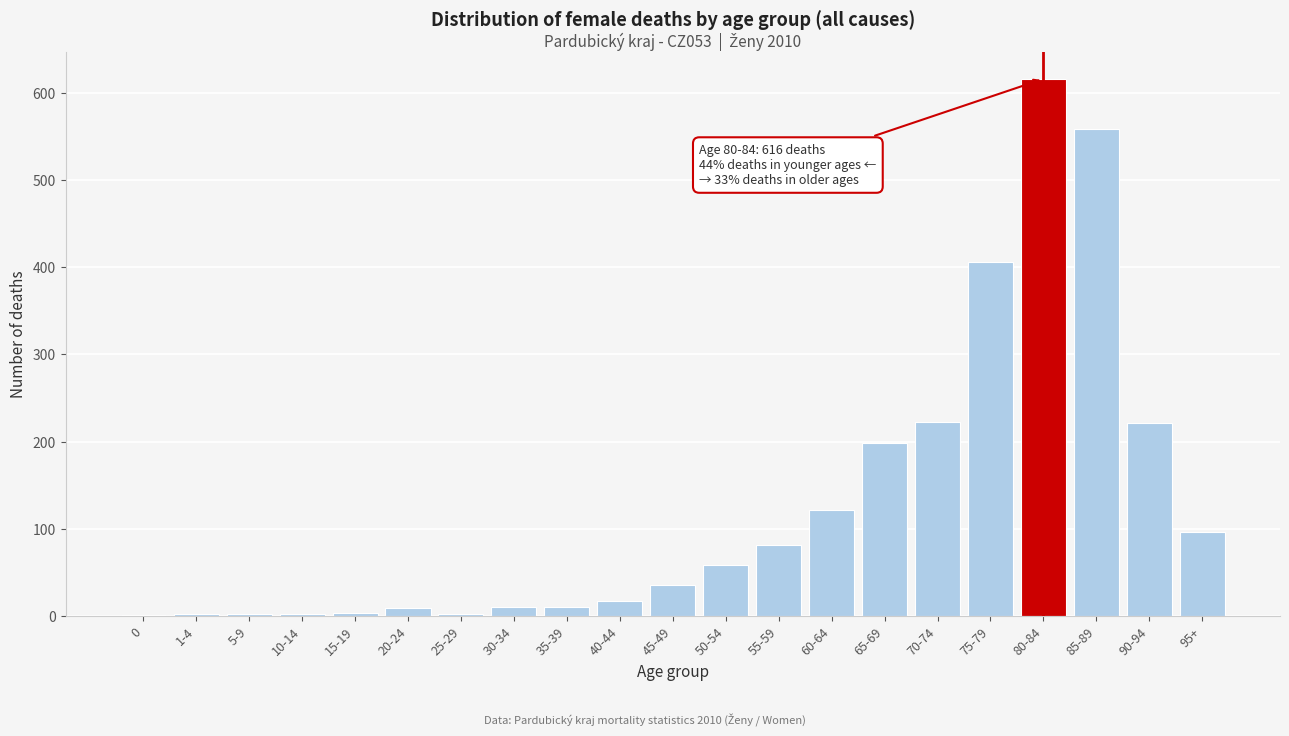

Is it true that the value at 60-64 is 122?

True